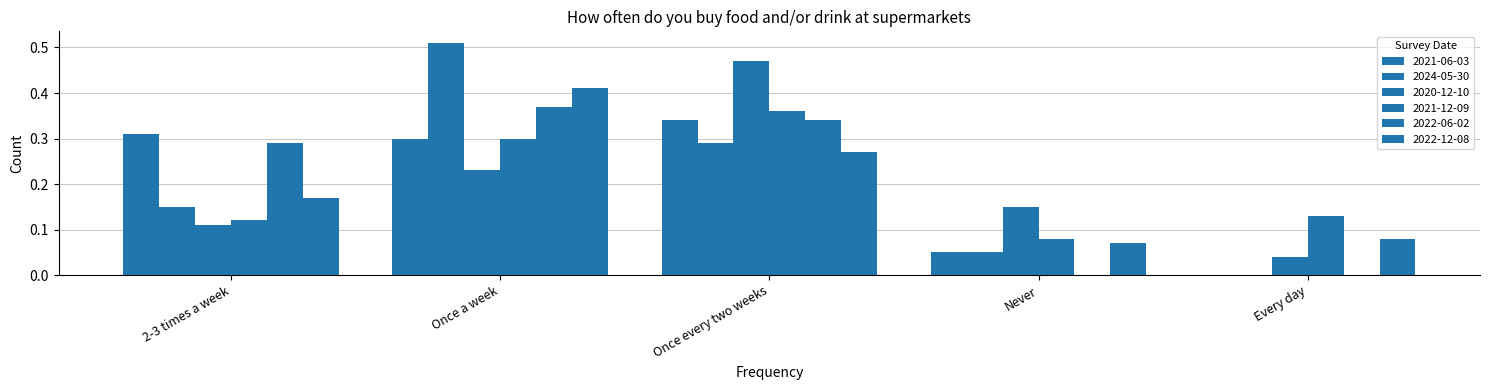

Which label corresponds to the largest value in the chart?

Once a week